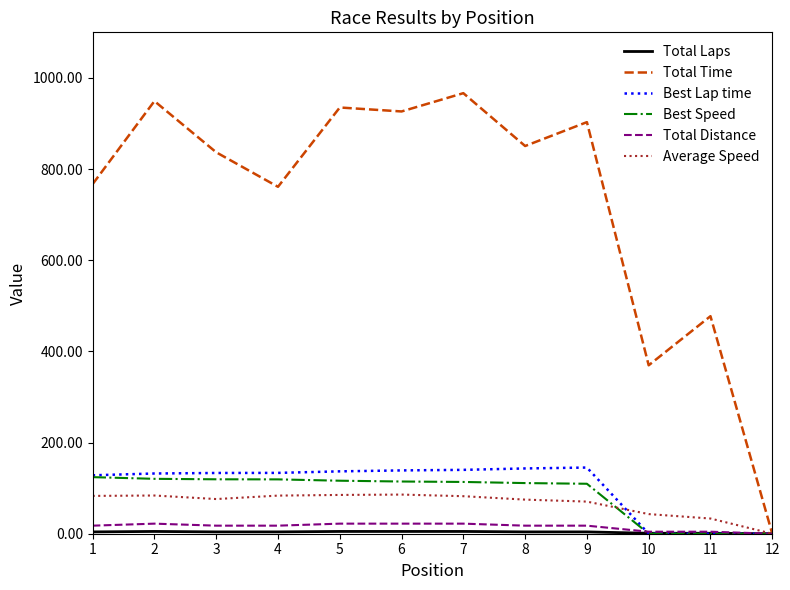

Which series has the largest total across all categories?

Total Time